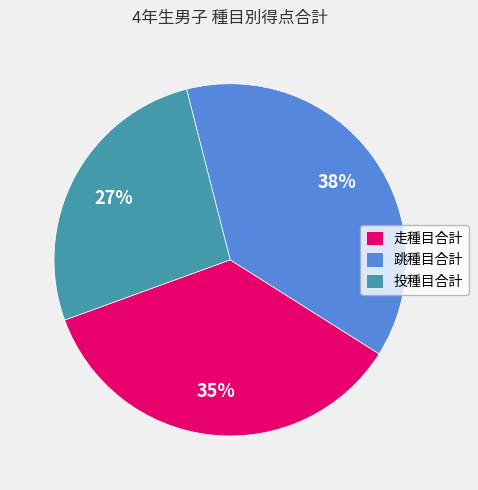

Combined, do 投種目合計 and 跳種目合計 account for over 50%?

Yes